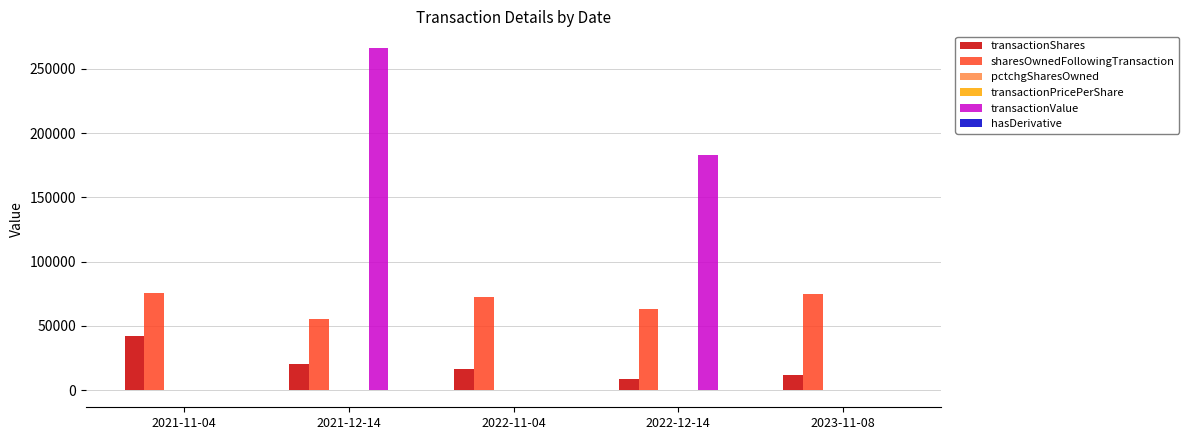

Does the chart contain stacked bars?

No